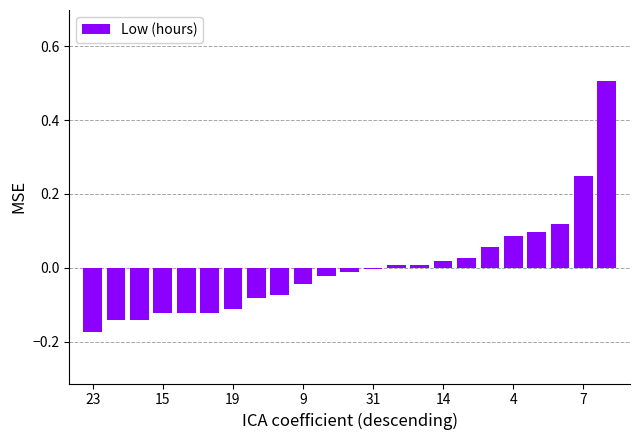

What is the maximum value shown in the chart?

0.5